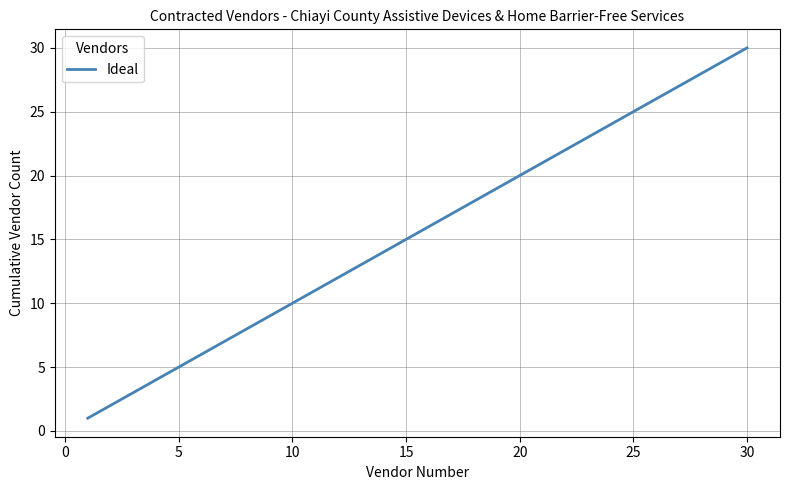

What is the difference between the maximum and minimum values?

29